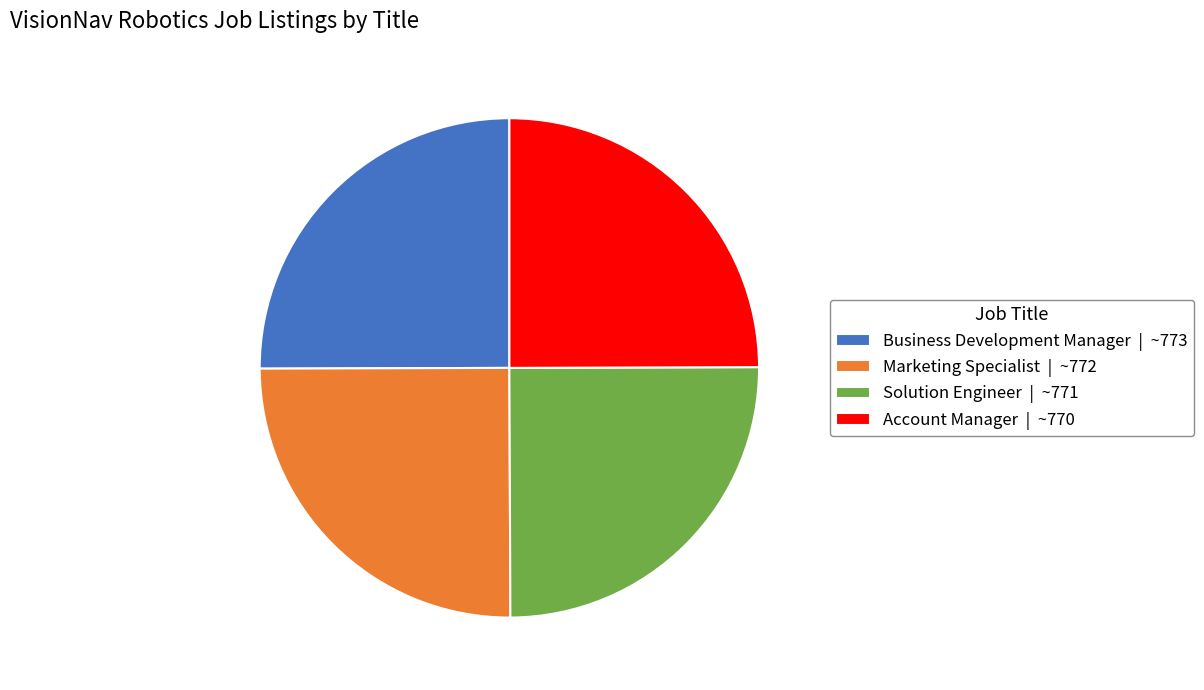

Approximately how many times larger is the value at Account Manager | ~770 compared to Marketing Specialist | ~772?

1.0